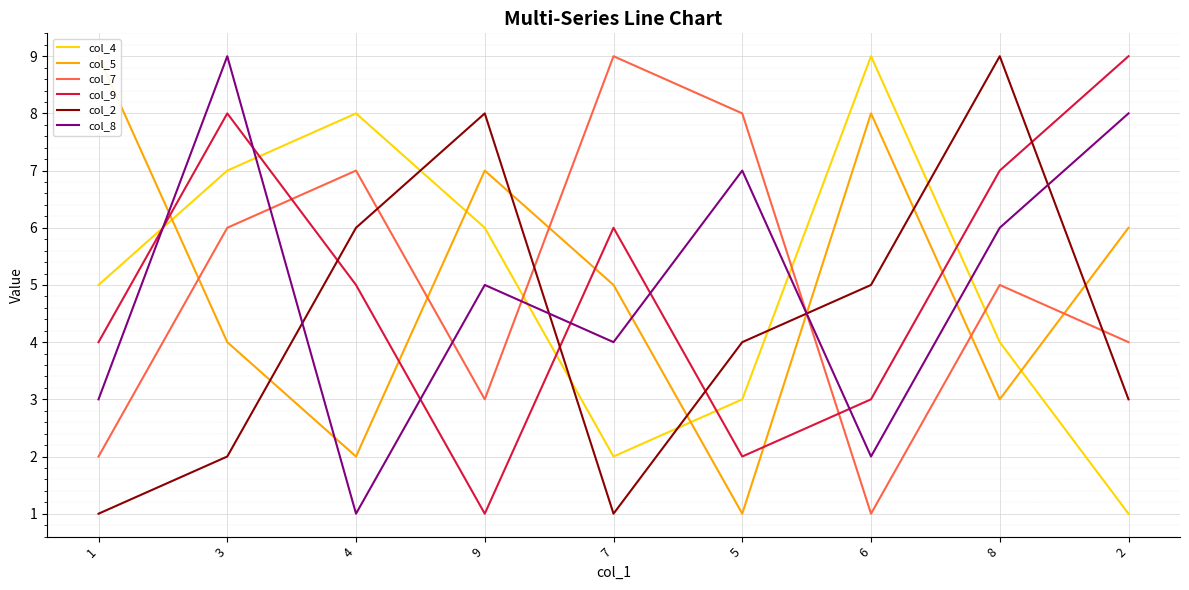

List the series in order of their peak value, lowest first.

col_4, col_5, col_7, col_9, col_2, col_8